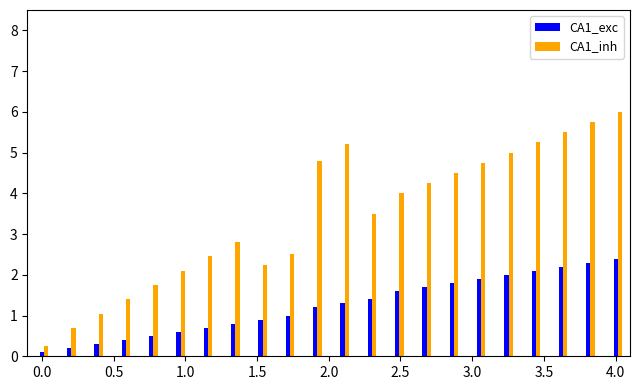

List the series in order of their overall mean, lowest first.

CA1_exc, CA1_inh